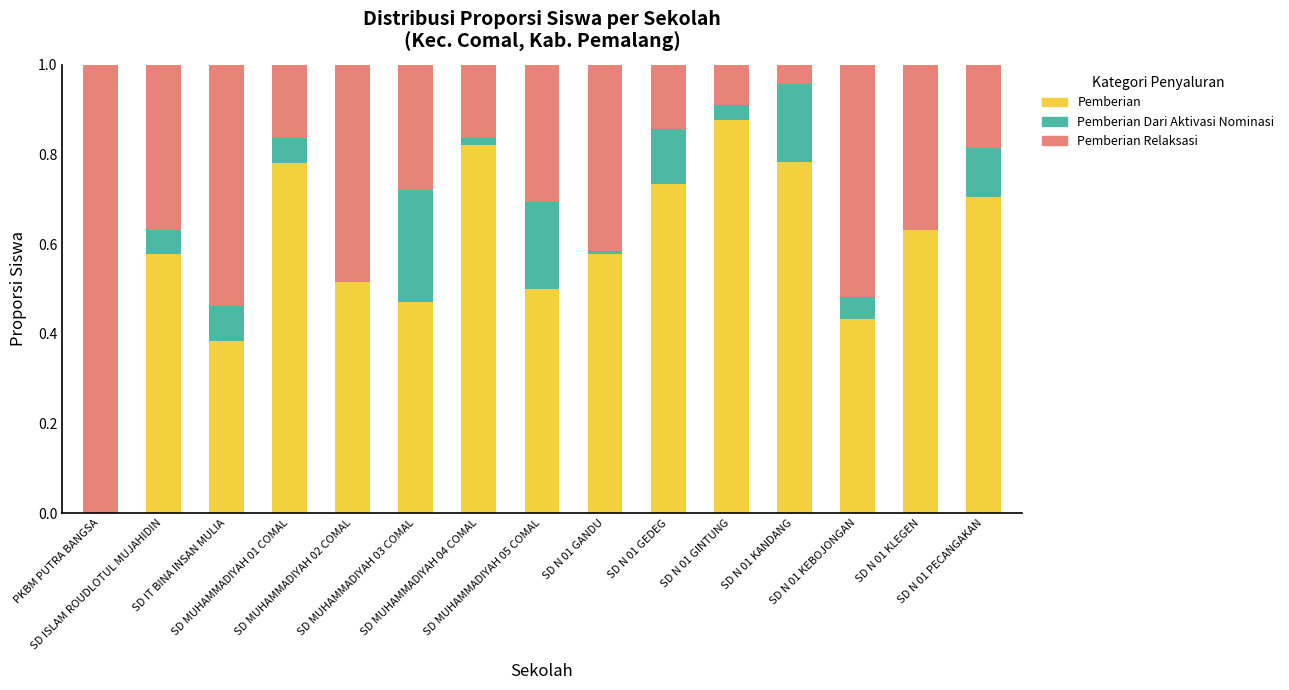

How many categories are shown in the chart?

15